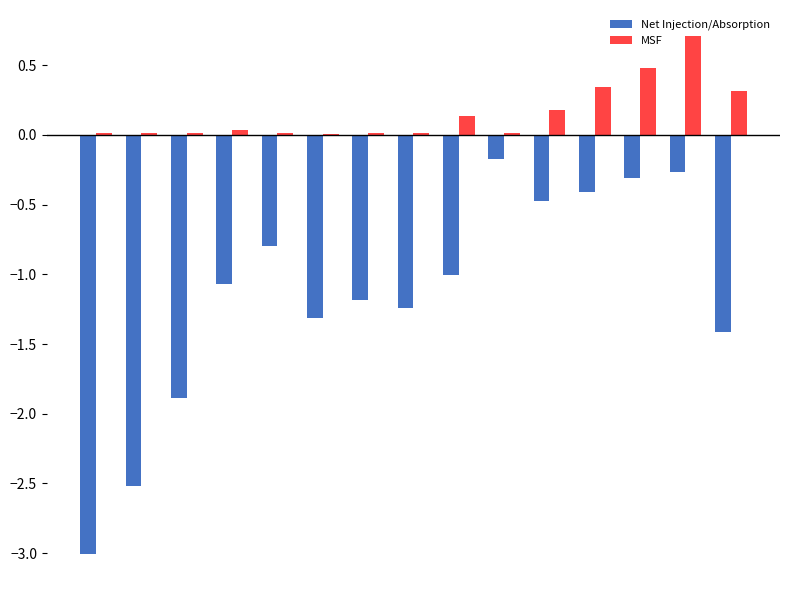

Are the bars horizontal?

No